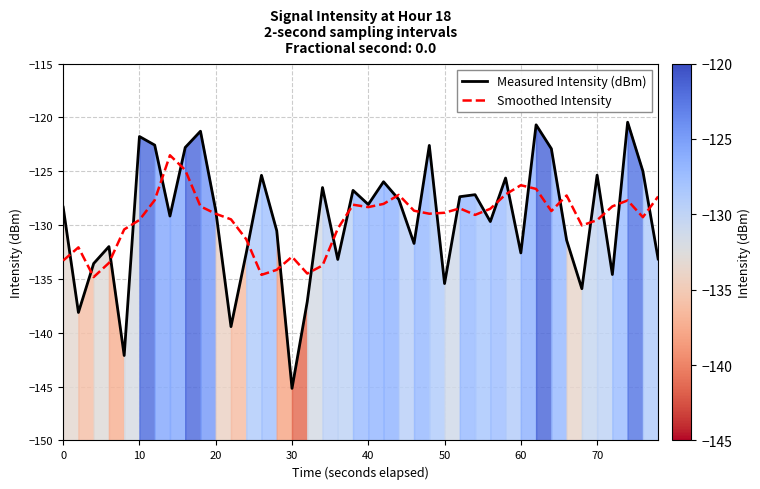

How many data points in Measured Intensity (dBm) are above -128?

18